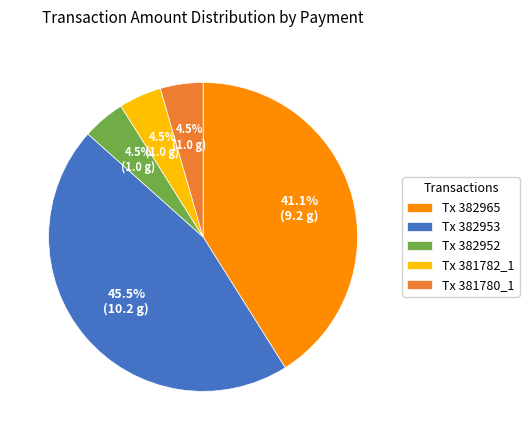

Do Tx 381780_1 and Tx 382965 together represent more than half of the pie?

No